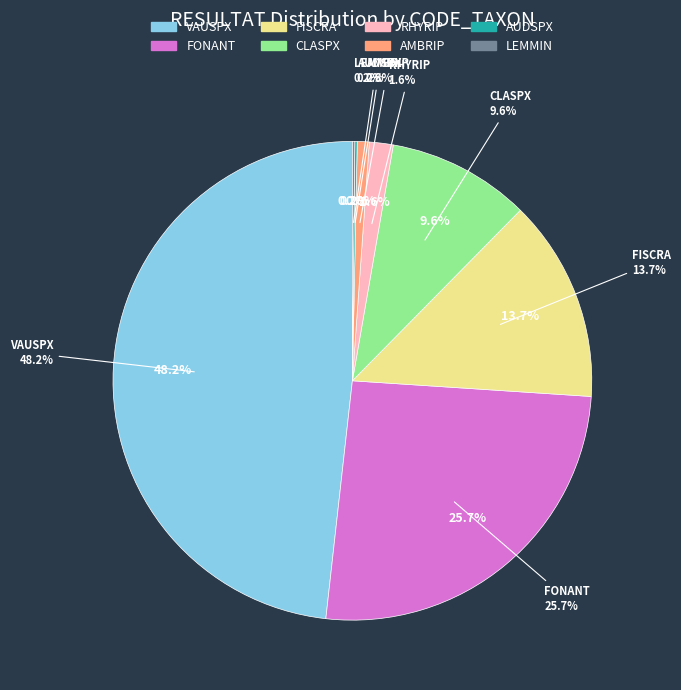

To the nearest percent, what is the difference between the largest and smallest slice percentages?

48%